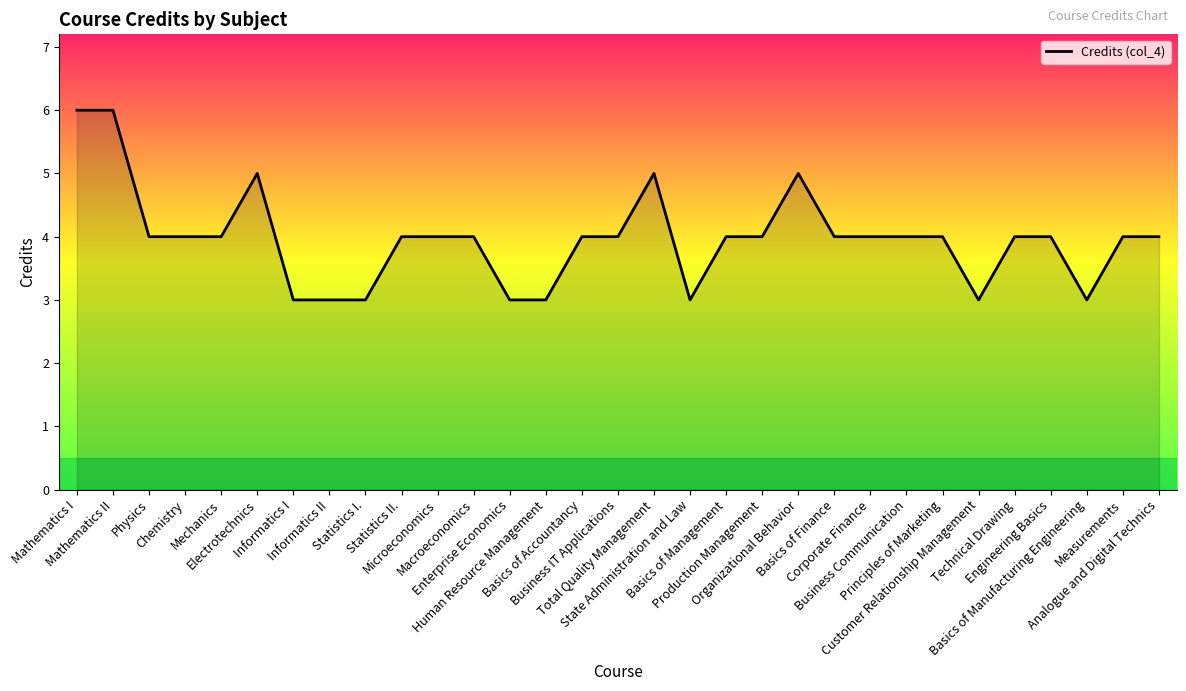

Approximately how many times larger is the value at Organizational Behavior compared to Corporate Finance?

1.2